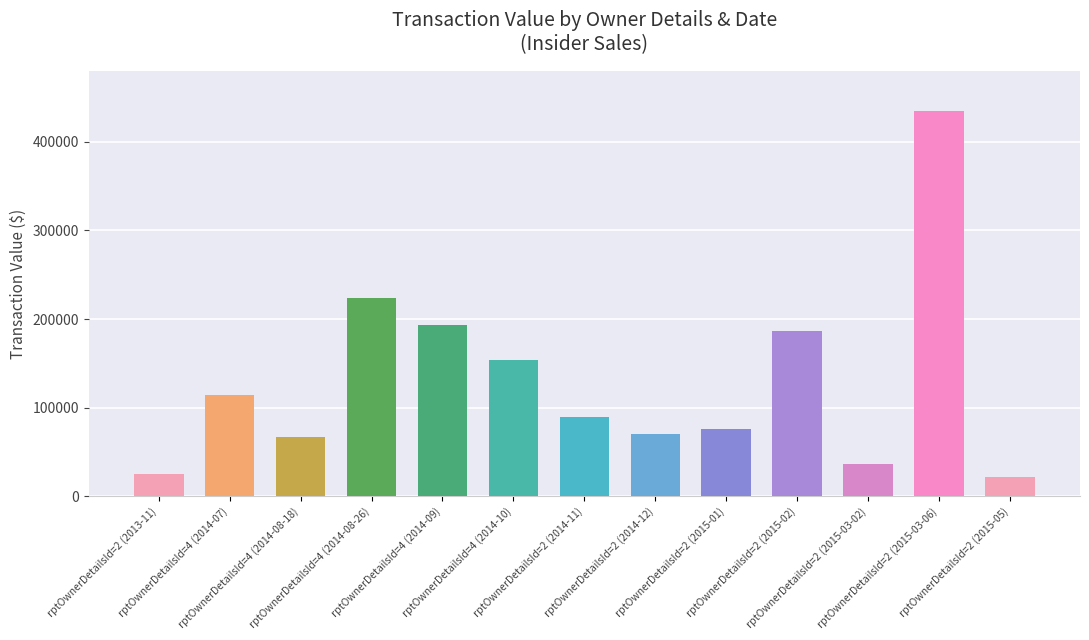

Between rptOwnerDetailsId=2 (2015-01) and rptOwnerDetailsId=4 (2014-07), which is larger?

rptOwnerDetailsId=4 (2014-07)